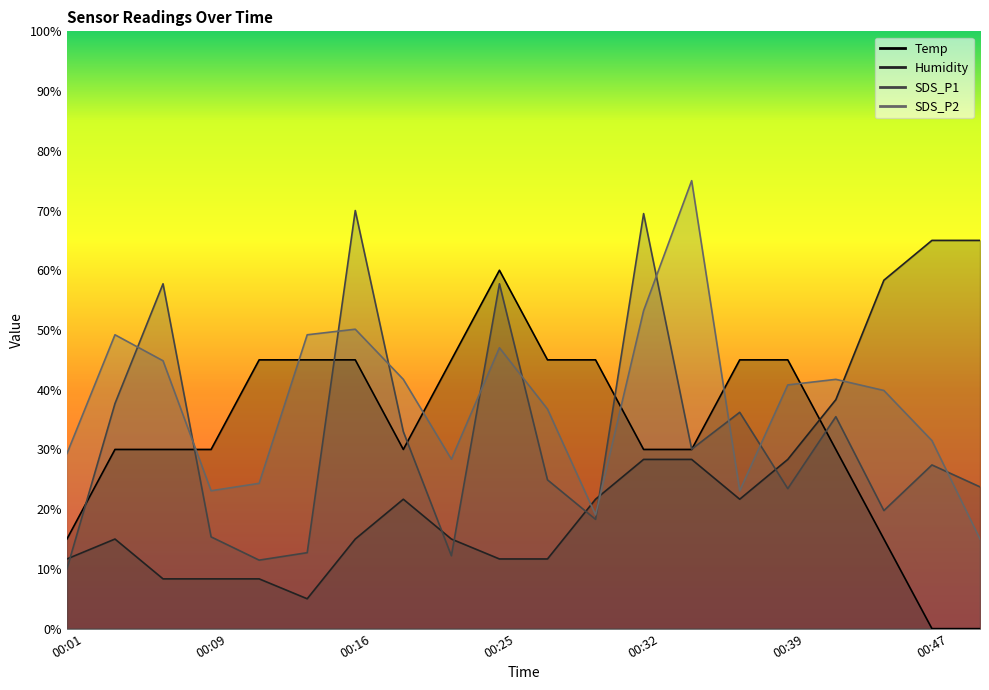

True or false: Temp has a value of 76.9 at 00:39.

False